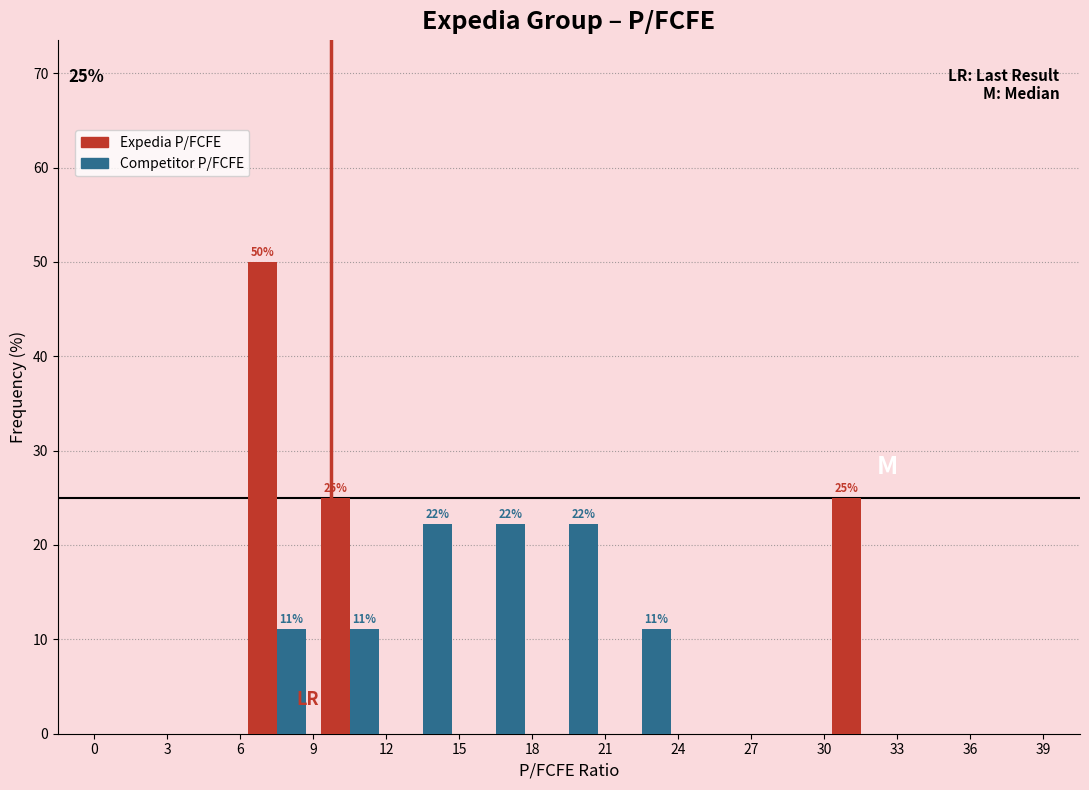

In the Expedia P/FCFE series, which range on the x-axis has the tallest bar?

6 to 9